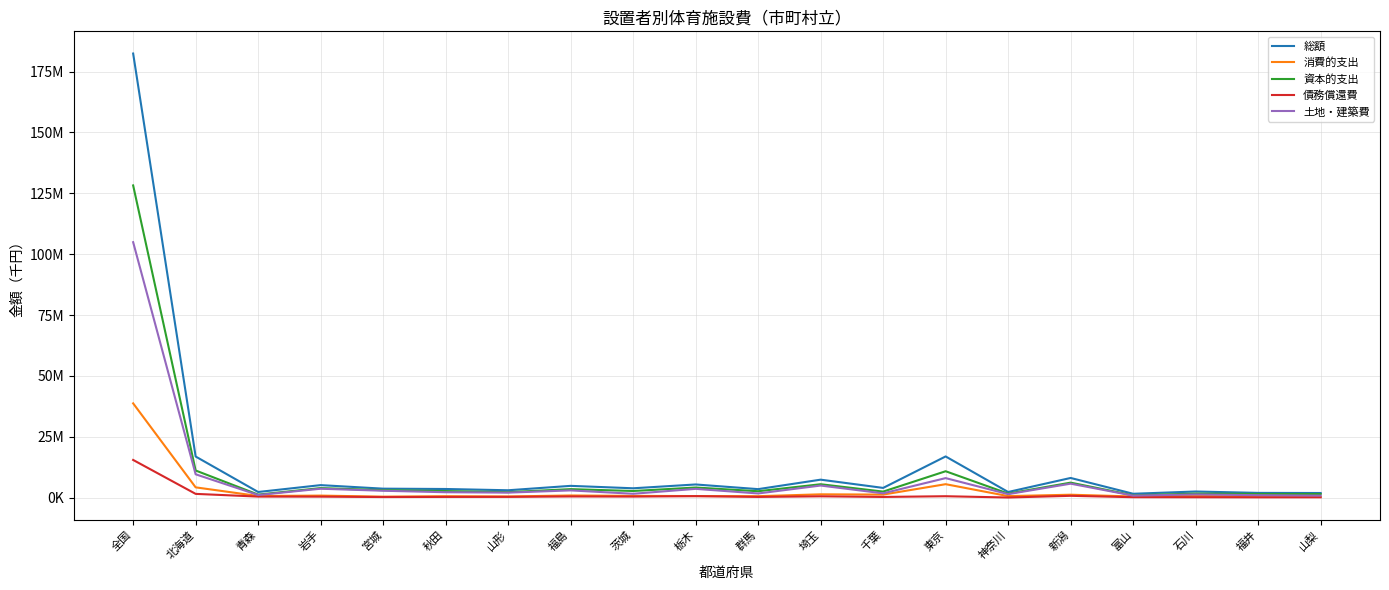

Does the chart have visible grid lines?

Yes